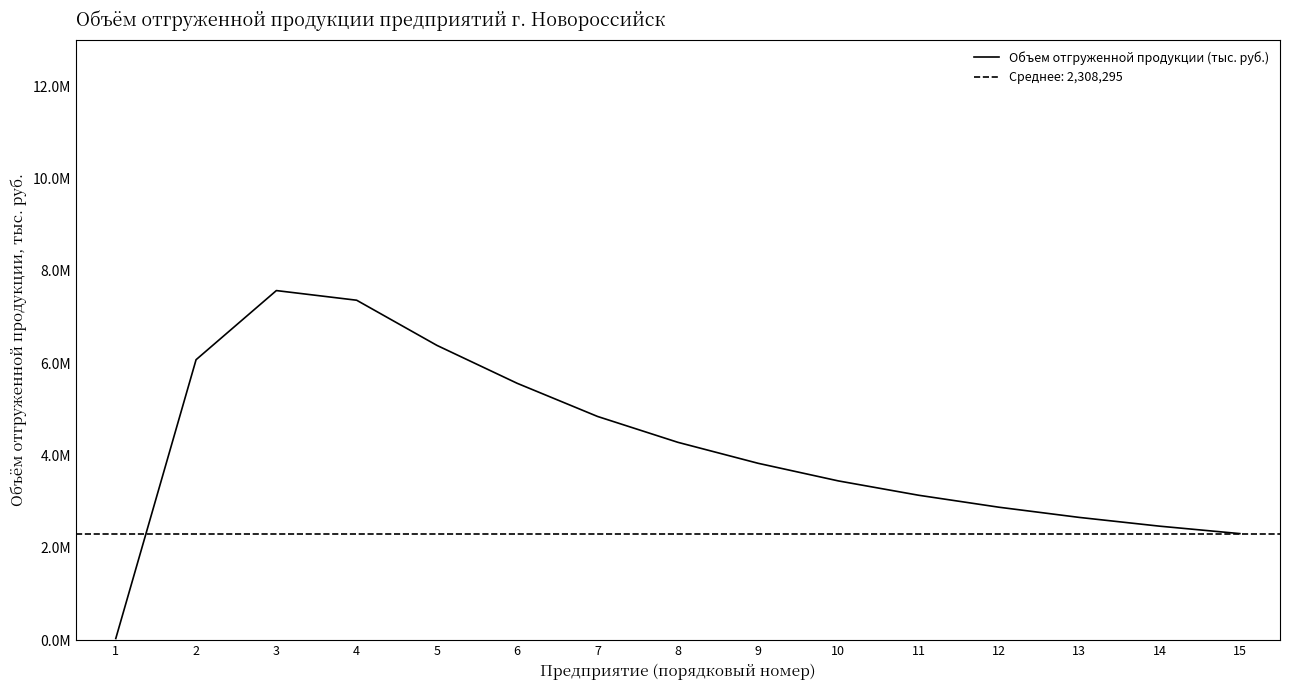

What is the ratio of the value at 14 to the value at 11?

0.8